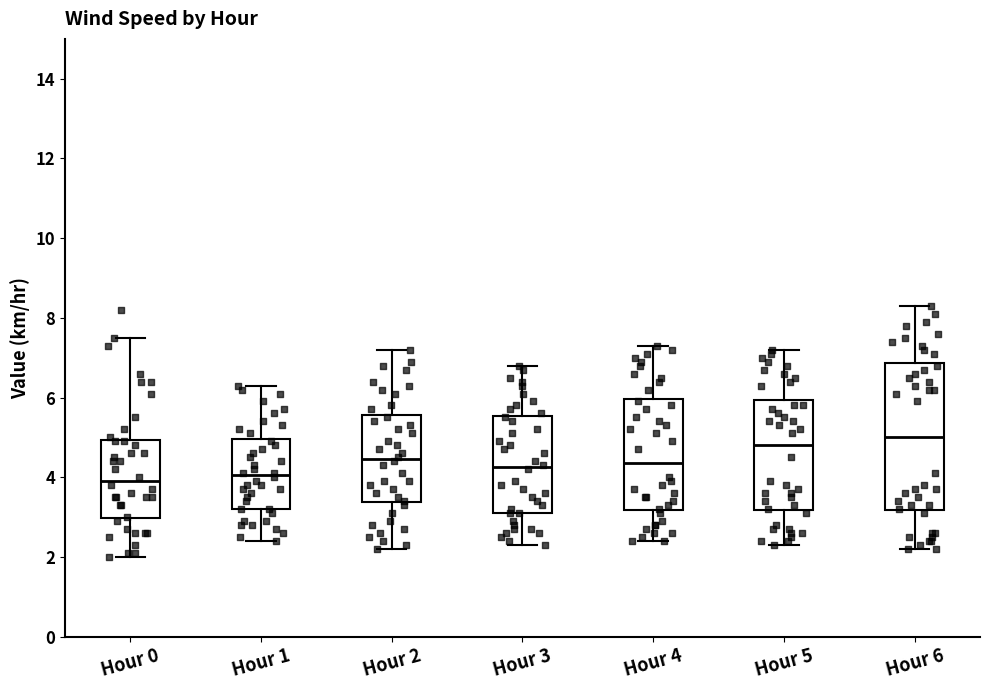

Reading left to right, transcribe this box plot: for each box, give where its median line is, the range the box spans, and where its two whiskers end, as read against the y-axis. The values are not printed on the chart, so give them approximately, as read against the axis.

Hour 0: median 4.0, box 3.0 to 5.0, whiskers 2.0 to 7.6
Hour 1: median 4.0, box 3.2 to 5.0, whiskers 2.4 to 6.4
Hour 2: median 4.4, box 3.4 to 5.6, whiskers 2.2 to 7.2
Hour 3: median 4.2, box 3.2 to 5.6, whiskers 2.4 to 6.8
Hour 4: median 4.4, box 3.2 to 6.0, whiskers 2.4 to 7.4
Hour 5: median 4.8, box 3.2 to 6.0, whiskers 2.4 to 7.2
Hour 6: median 5.0, box 3.2 to 6.8, whiskers 2.2 to 8.4